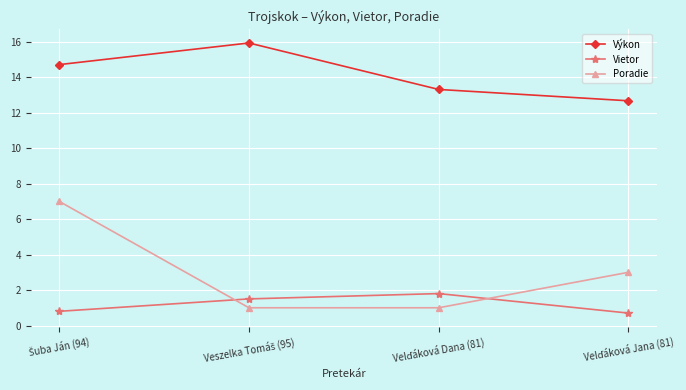

How many lines are shown in the chart?

3